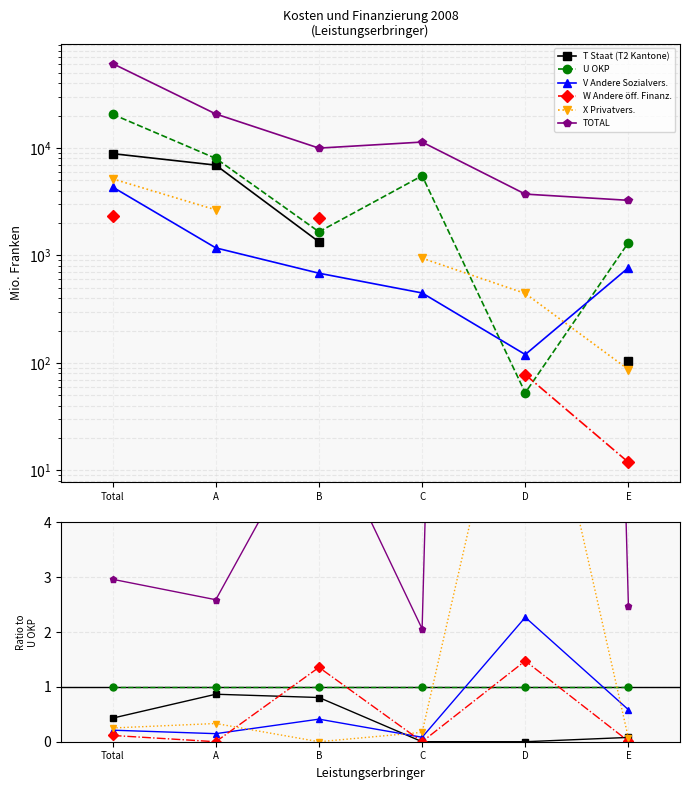

Is it true that W Andere öff. Finanz. equals 1.0 at D?

False